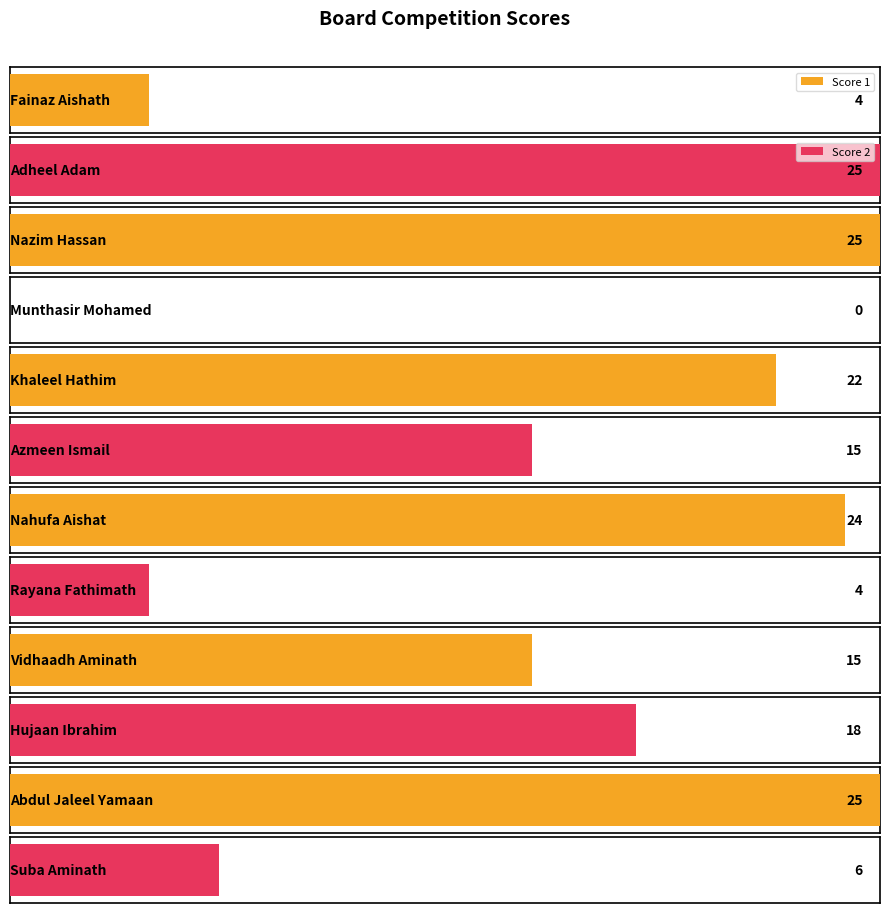

Reading left to right, list all the values displayed in this chart.

Score 1: 4	25	22	24	15	25
Score 2: 25	0	15	4	18	6